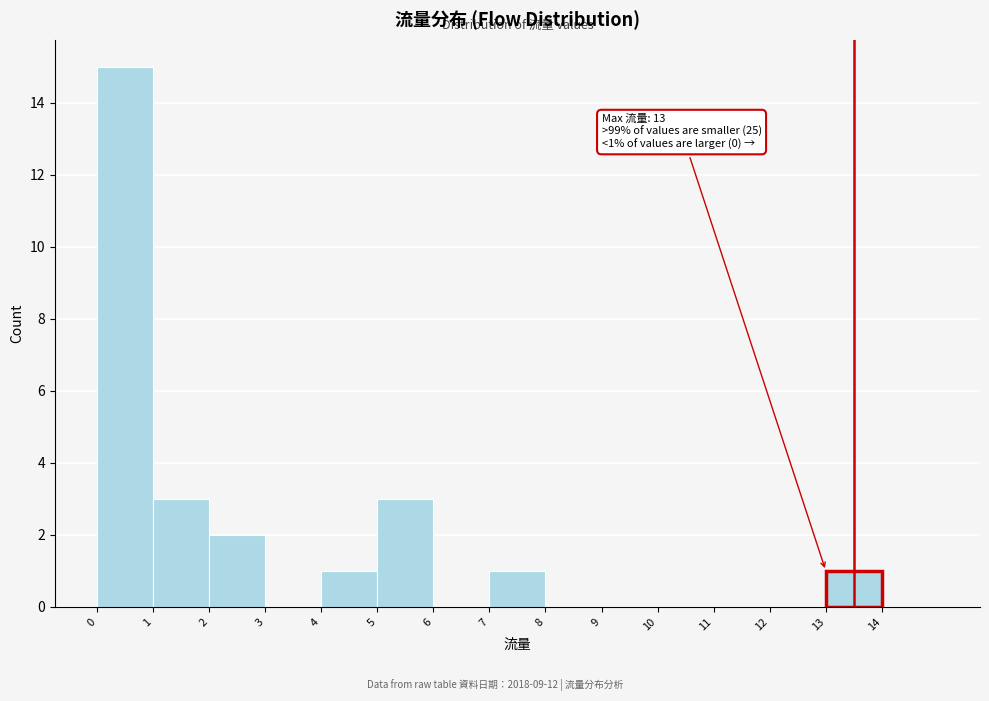

Over which range of the x-axis is the bar tallest?

0 to 1